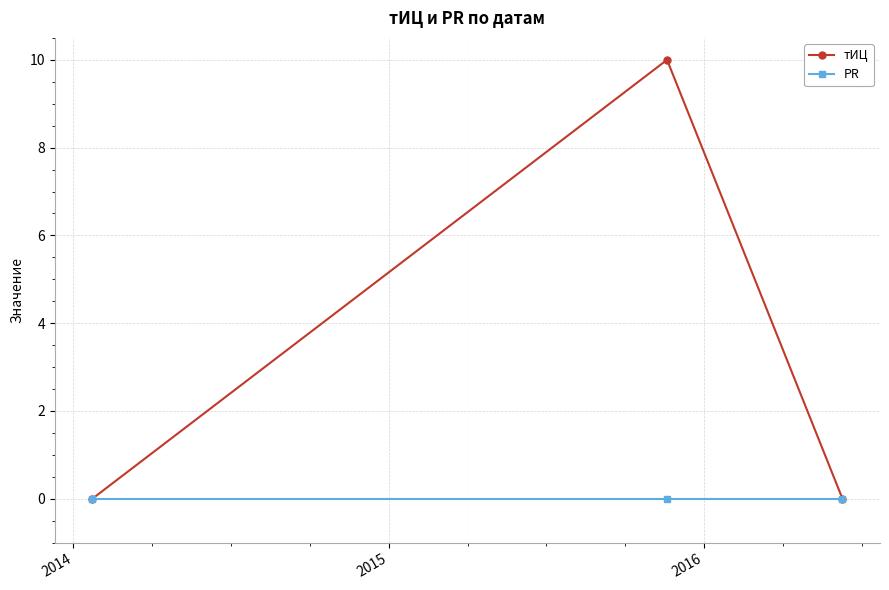

Which series has the largest total across all categories?

тИЦ